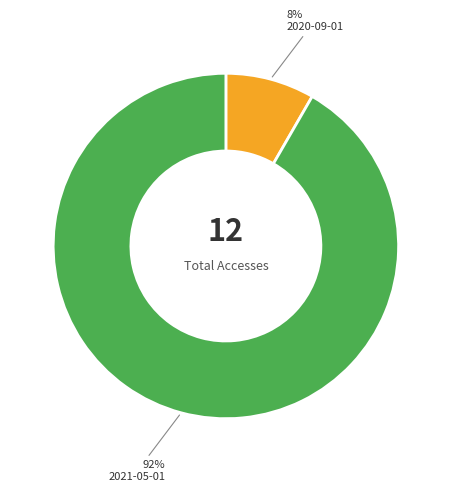

Do 2020-09-01 and 2021-05-01 together represent more than half of the pie?

Yes